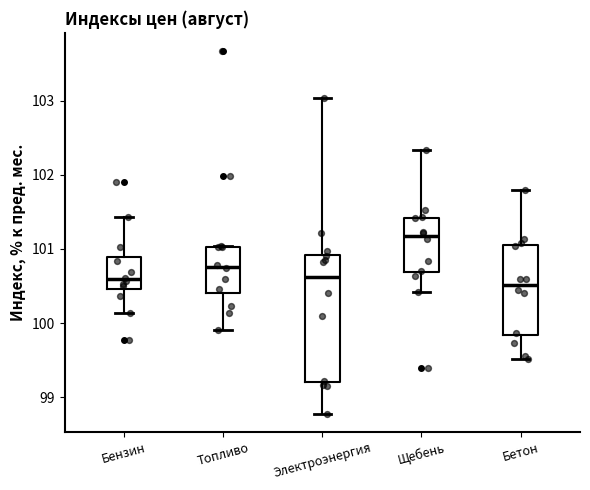

Reading left to right, transcribe this box plot: for each box, give where its median line is, the range the box spans, and where its two whiskers end, as read against the y-axis. The values are not printed on the chart, so give them approximately, as read against the axis.

Бензин: median 100.6, box 100.5 to 100.9, whiskers 100.1 to 101.4
Топливо: median 100.8, box 100.4 to 101.0, whiskers 99.9 to 101.0
Электроэнергия: median 100.6, box 99.2 to 100.9, whiskers 98.8 to 103.0
Щебень: median 101.2, box 100.7 to 101.4, whiskers 100.4 to 102.3
Бетон: median 100.5, box 99.8 to 101.1, whiskers 99.5 to 101.8